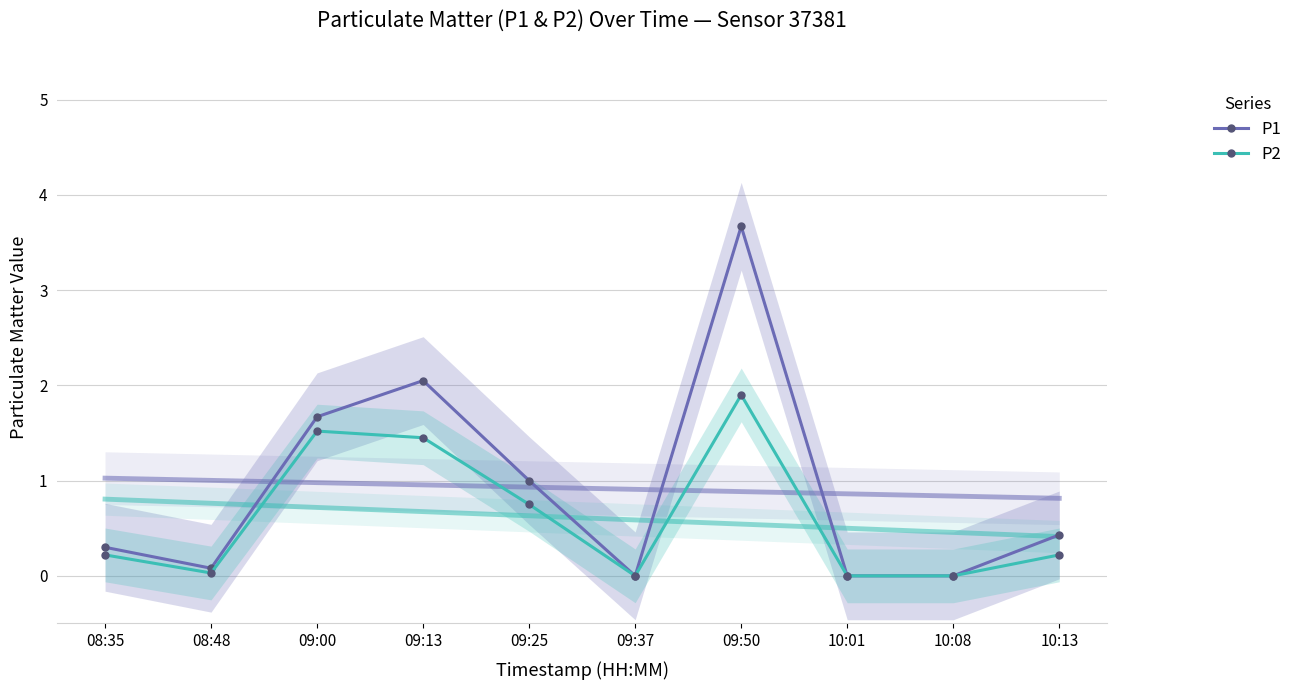

True or false: P2 and P1 intersect in this chart.

False